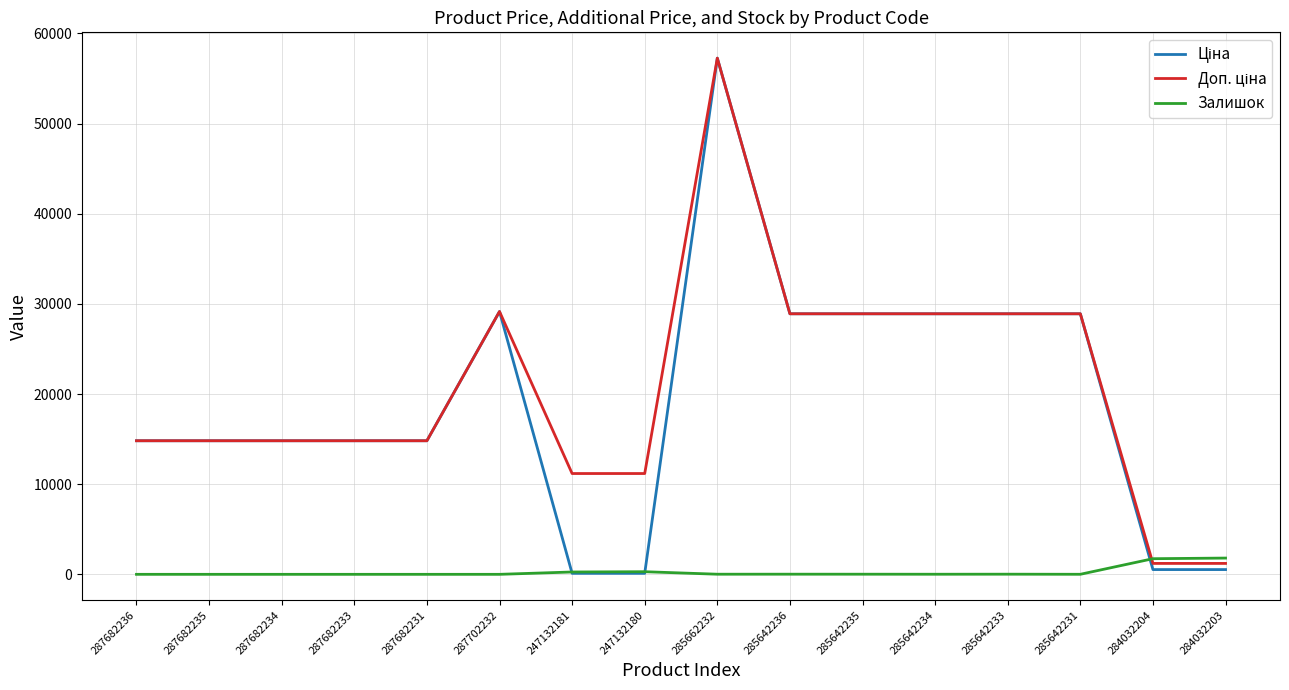

The Залишок series shows 0.0 at 287682236. True or false?

True